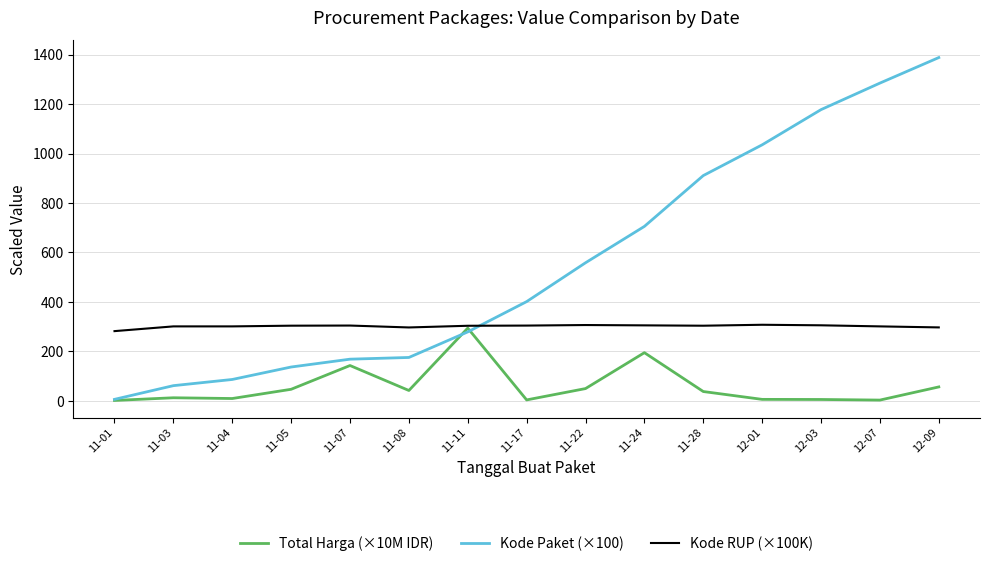

At how many categories does at least one series exceed 960?

4